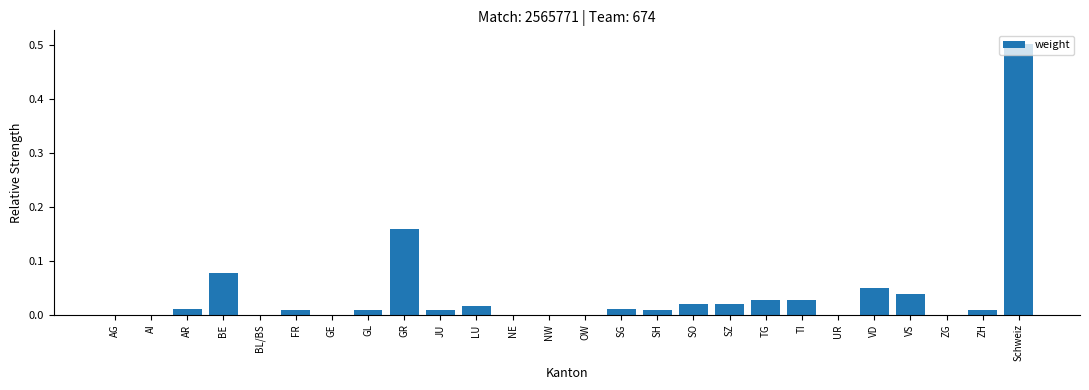

The chart shows a value of 0.0 at ZG. True or false?

True